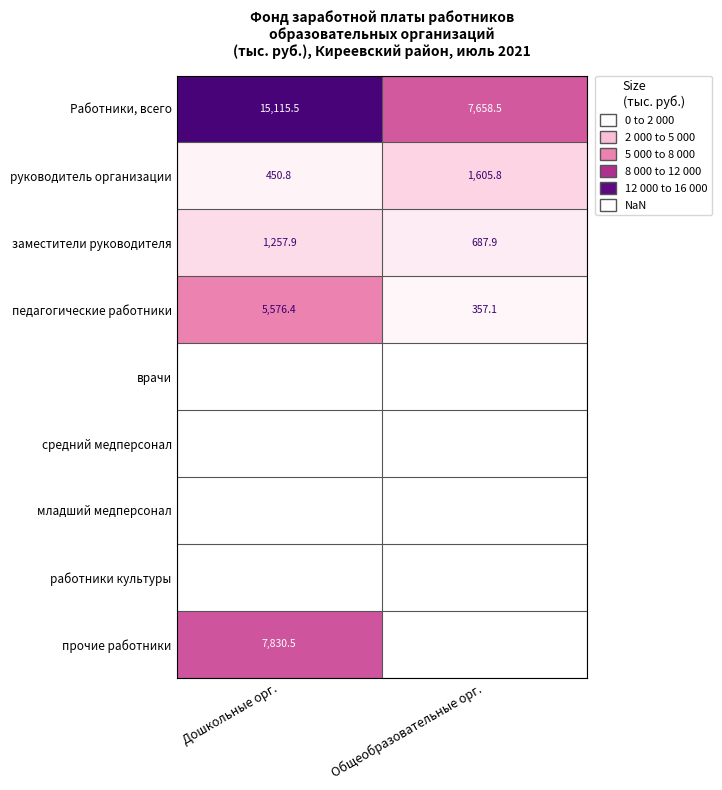

Rank the categories by Работники, всего value from lowest to highest.

Общеобразовательные орг., Дошкольные орг.